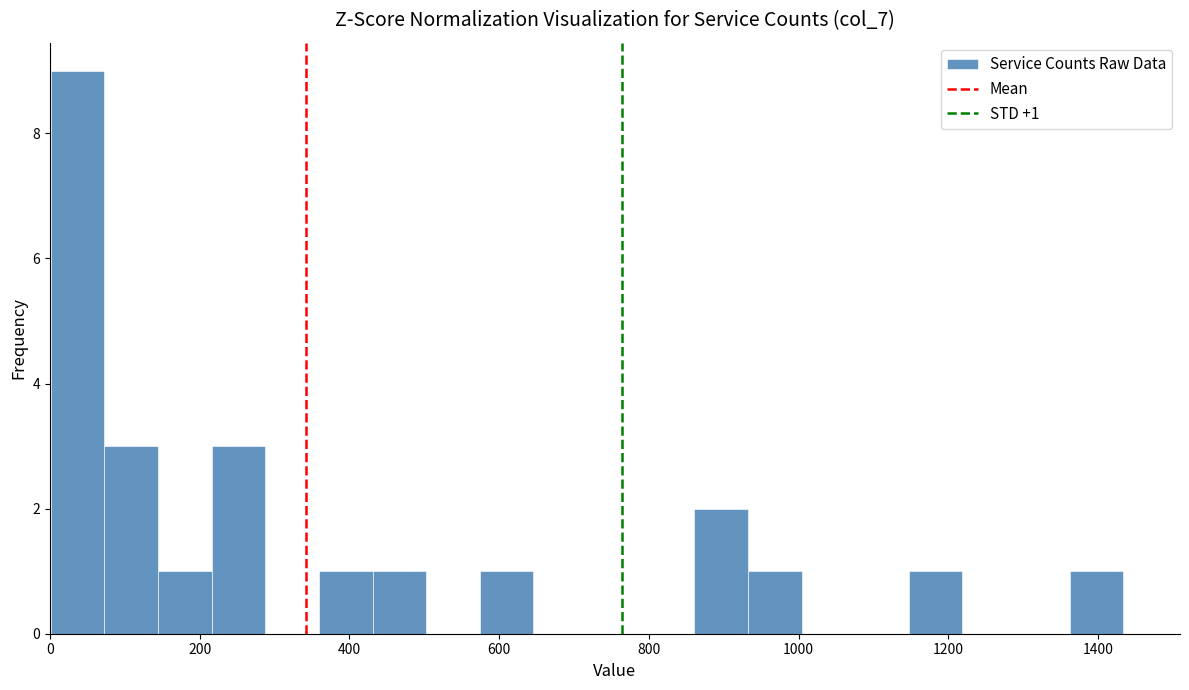

Around what value on the x-axis is the tallest bar? Give the approximate position of its centre, as read against the axis.

40